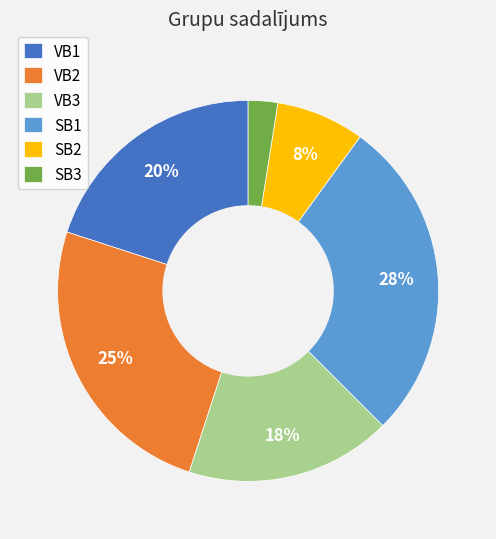

Count the number of slices in the pie.

6